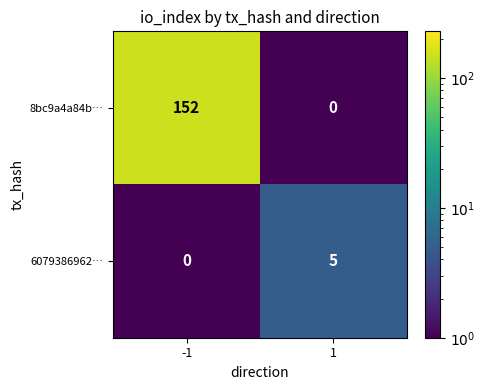

Which series has the largest total across all categories?

8bc9a4a84b…